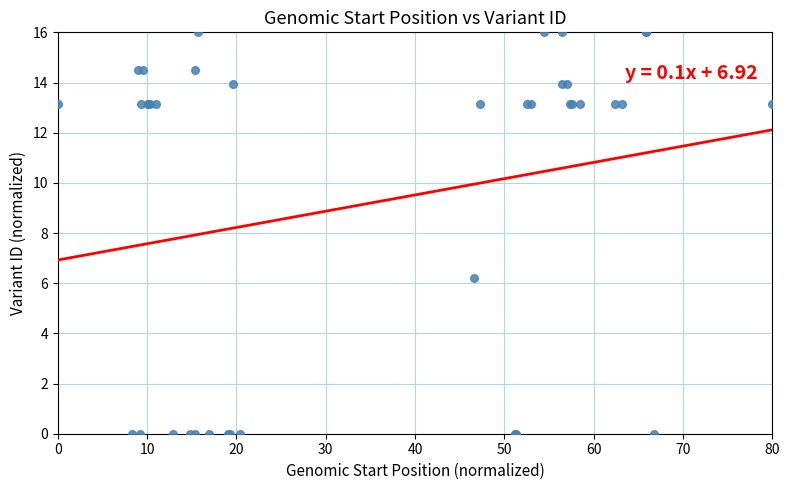

What Y value in the scatter plot is closest to 8?

6.2